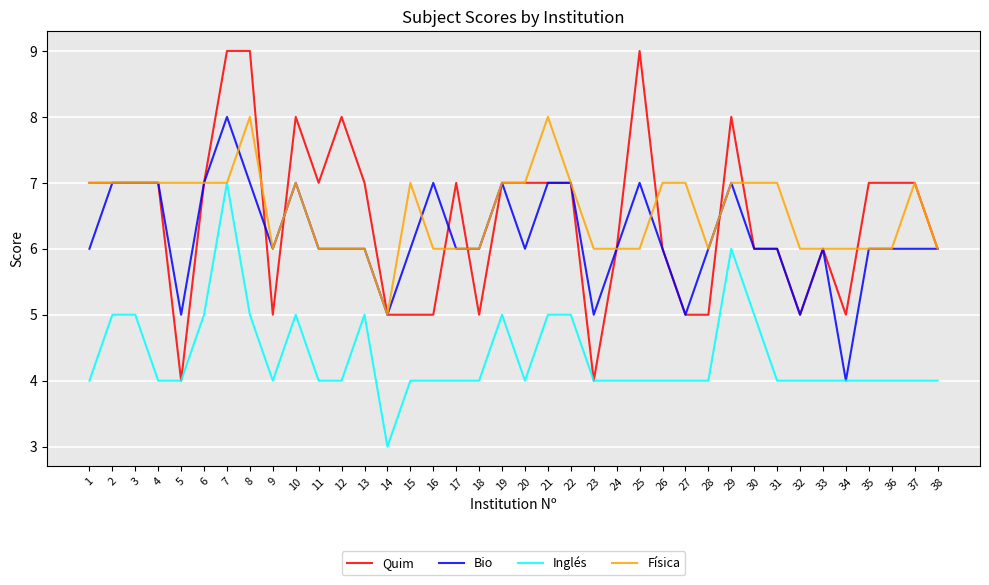

Does the chart have visible grid lines?

Yes